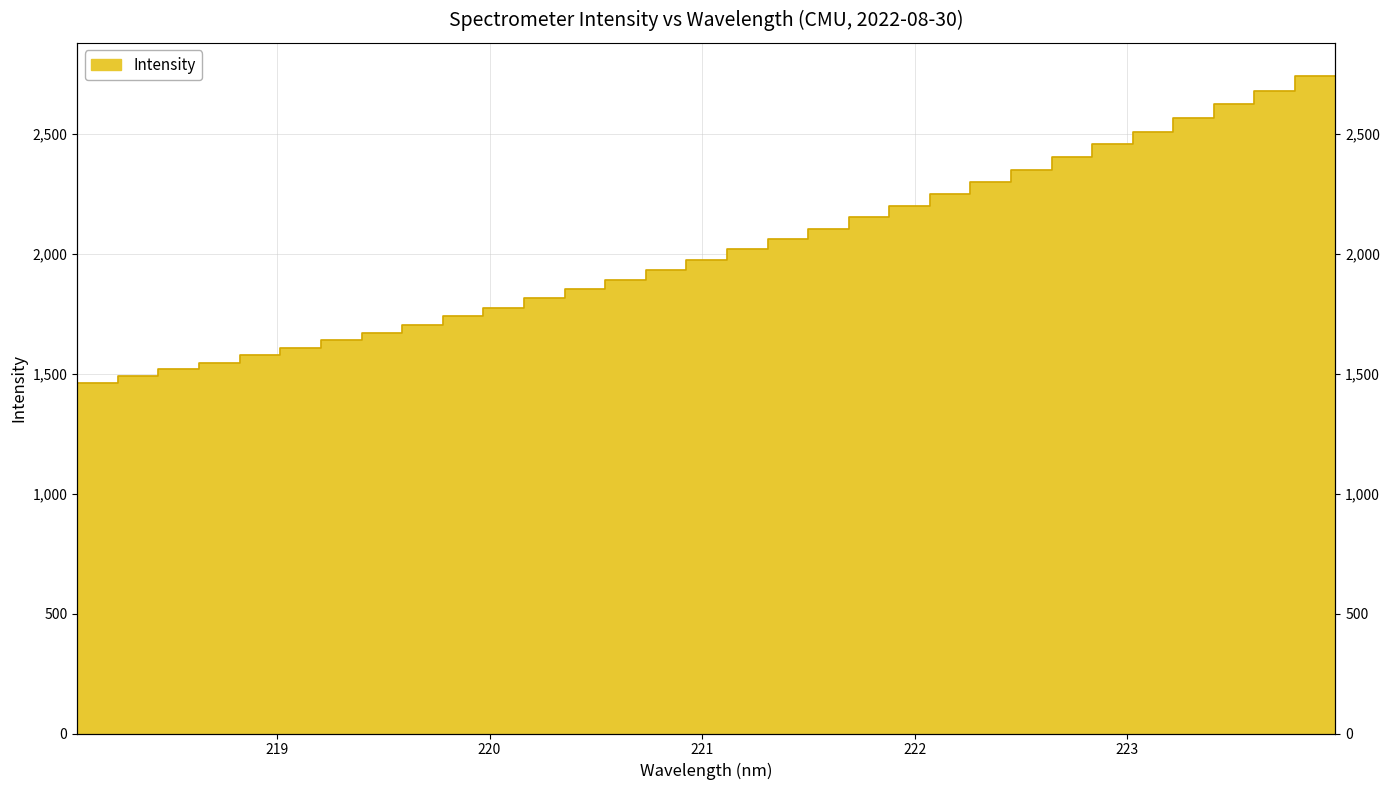

What position from the right is 222.263?

10